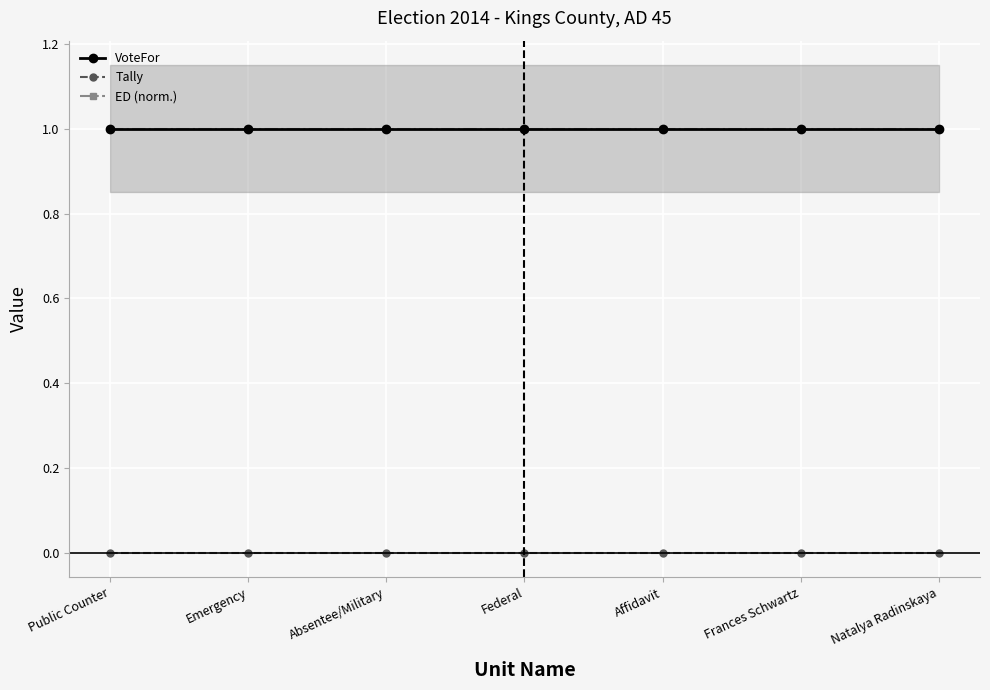

Reading left to right, extract all data points from this chart.

VoteFor: 1	1	1	1	1	1	1
Tally: 0	0	0	0	0	0	0
ED (norm.): 1	1	1	1	1	1	1